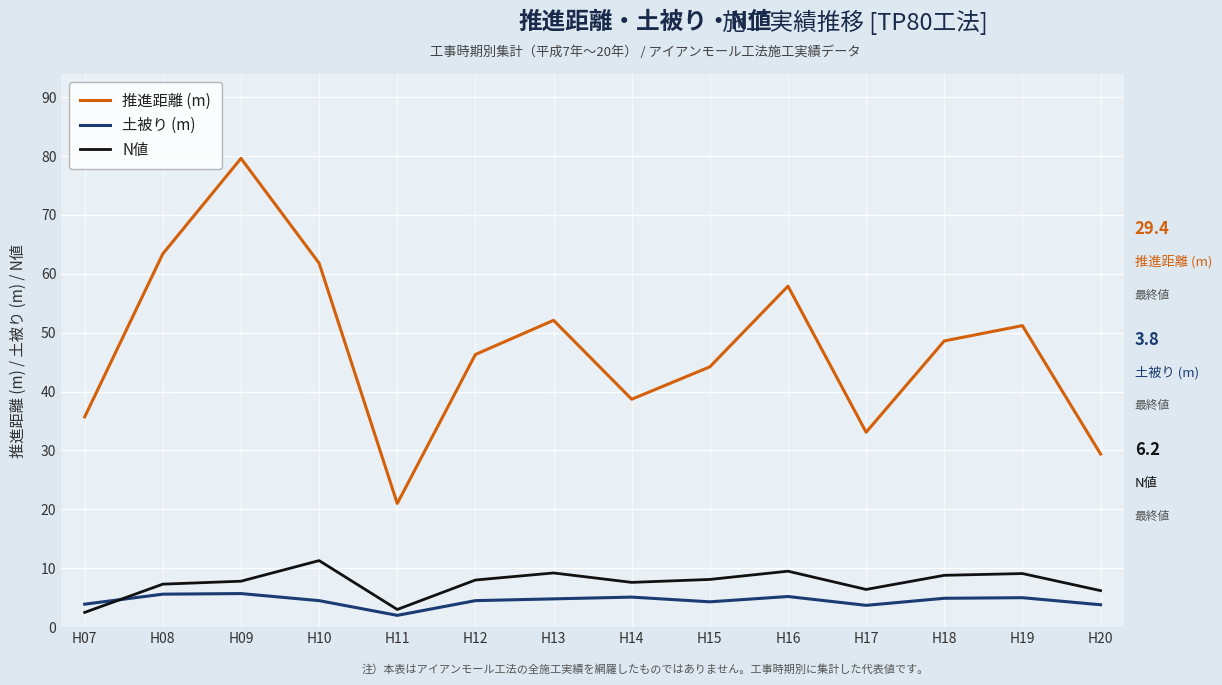

Rank the series at H17 from lowest to highest value.

土被り (m), N値, 推進距離 (m)